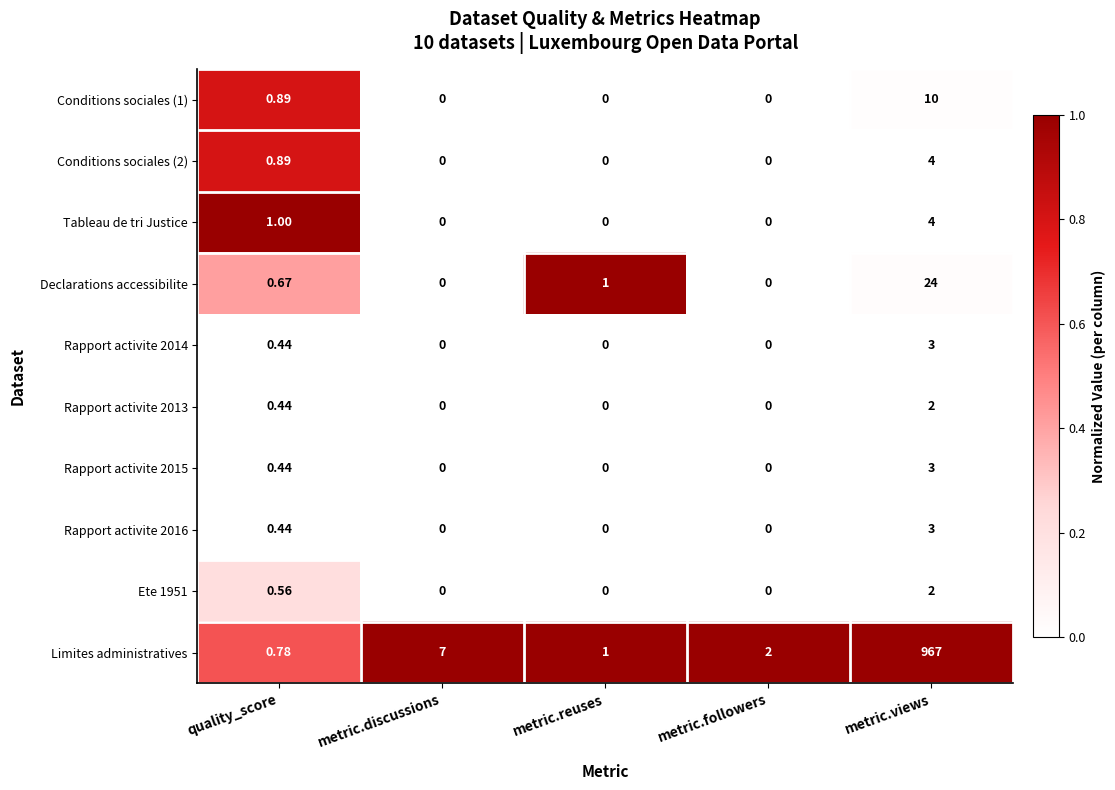

Which series changed the most between metric.followers and metric.views?

Limites administratives